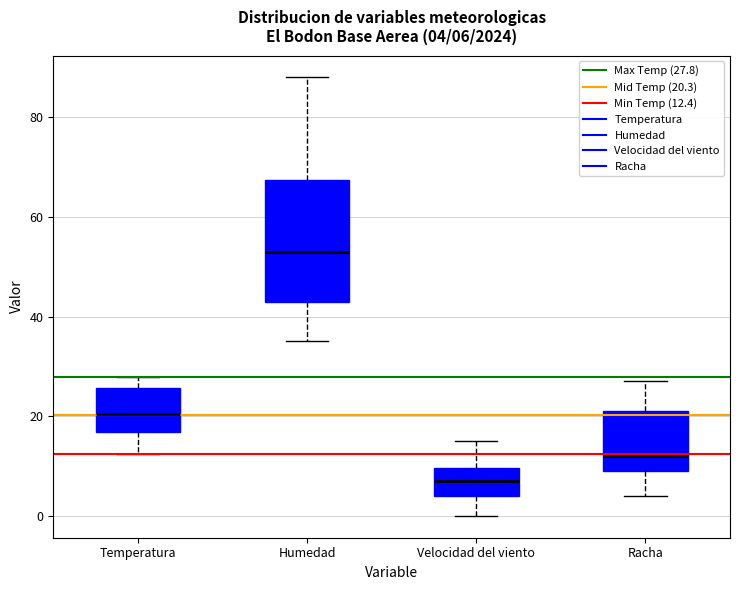

Which box is the tallest, from its lower edge to its upper edge?

Humedad